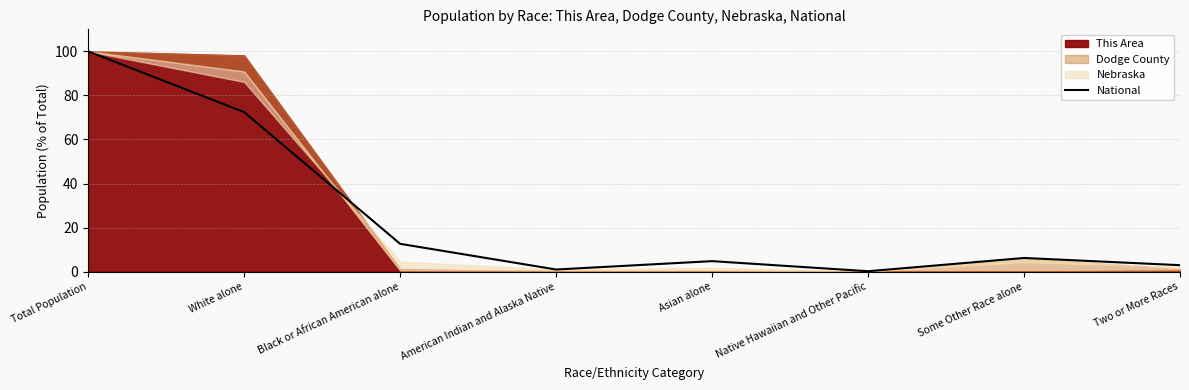

The National series shows 6.2 at Some Other Race alone. True or false?

True